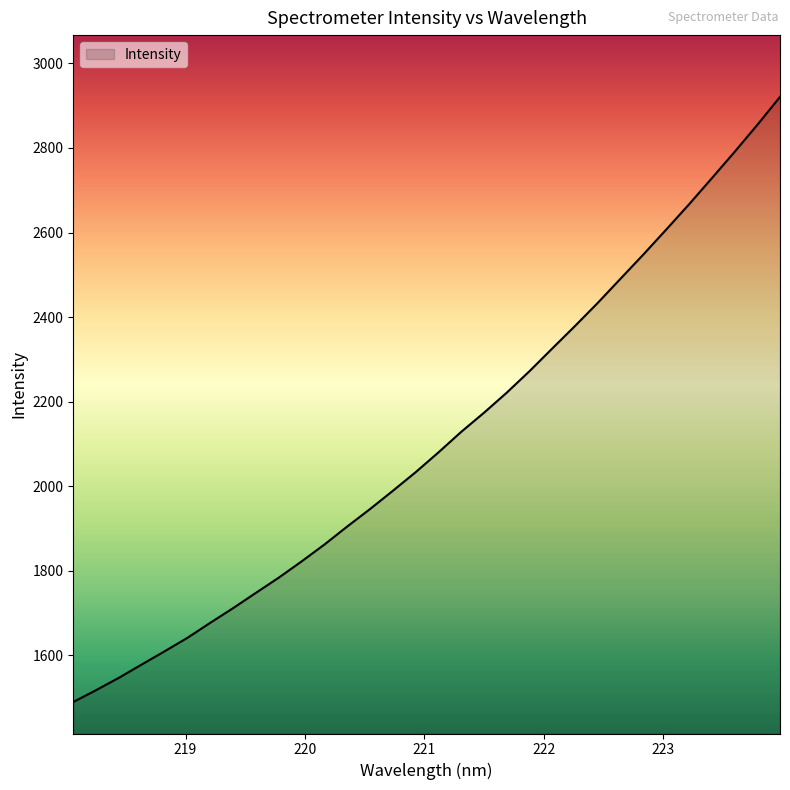

What is the greatest value displayed?

2920.8